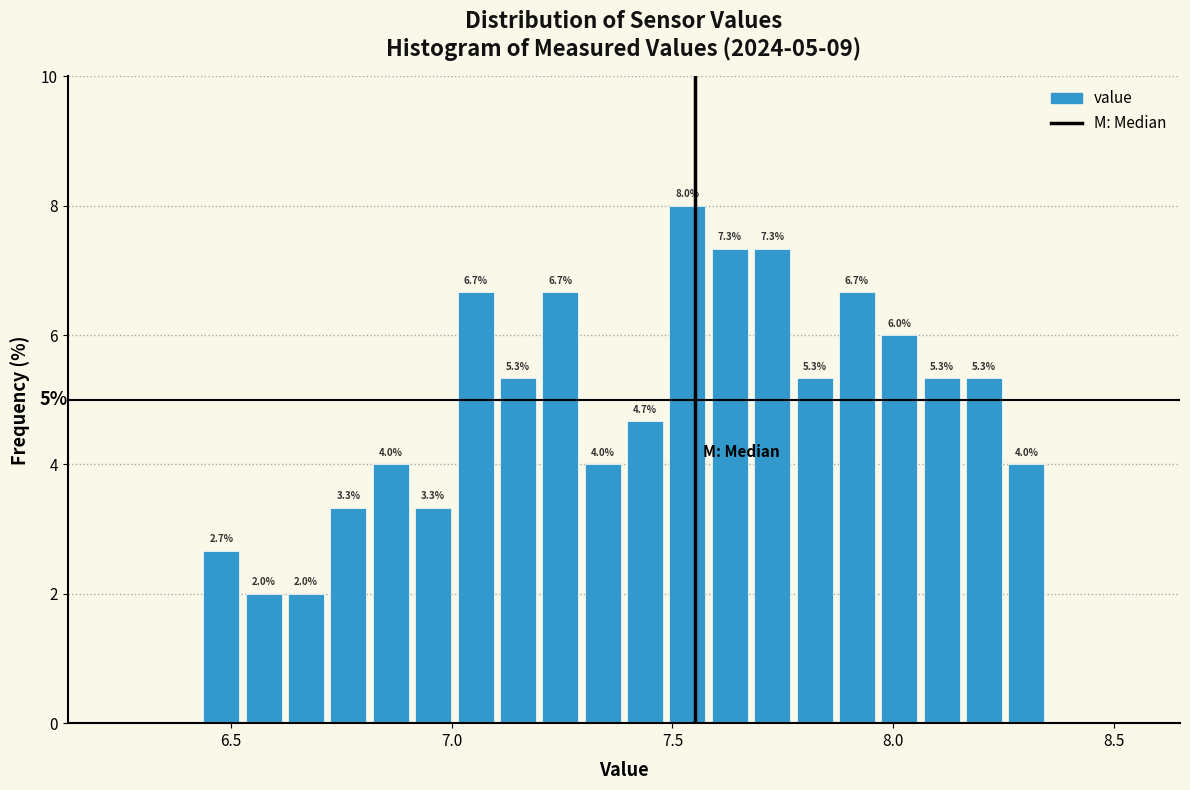

Read against the x-axis, roughly where is the centre of the tallest bar?

7.55